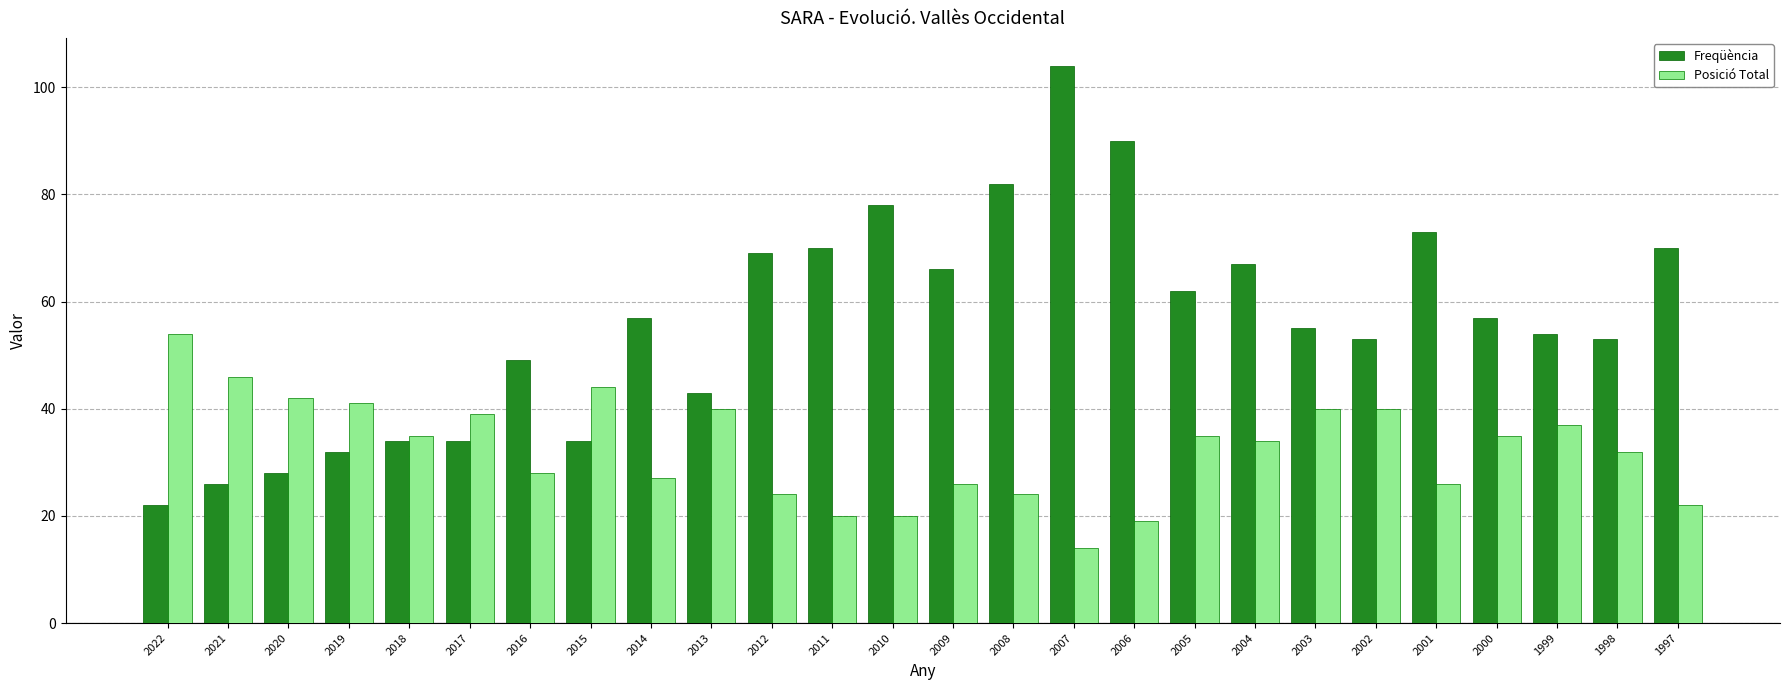

At how many categories does at least one series exceed 27?

26